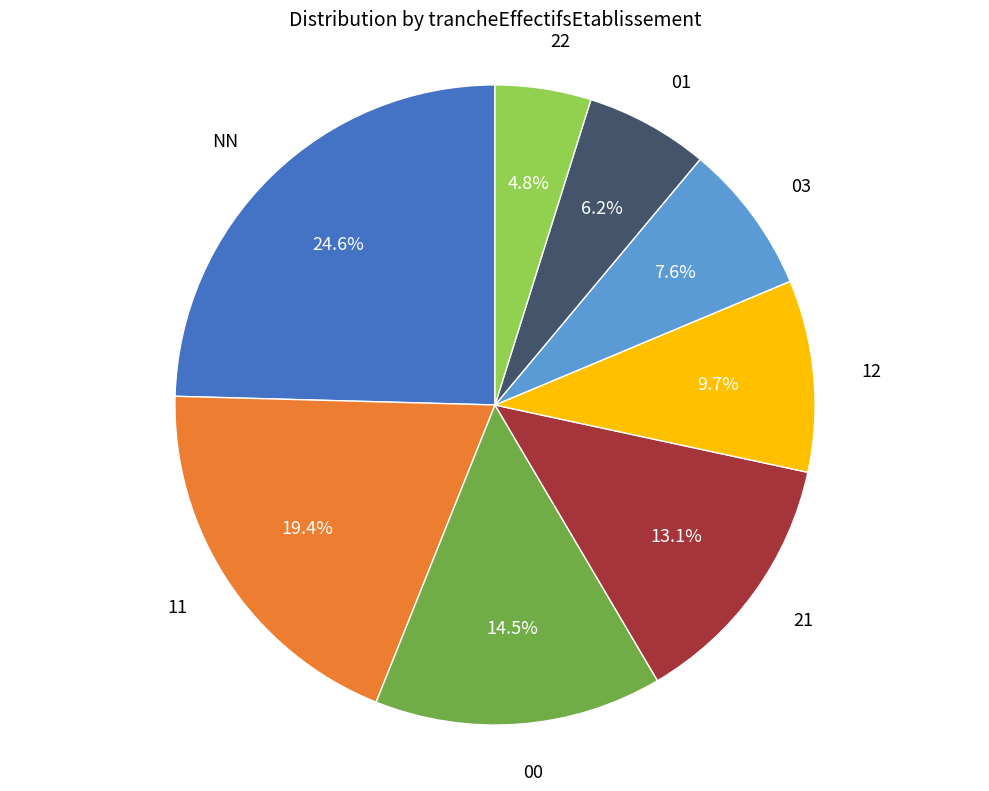

To the nearest percent, what is the average slice percentage?

12%